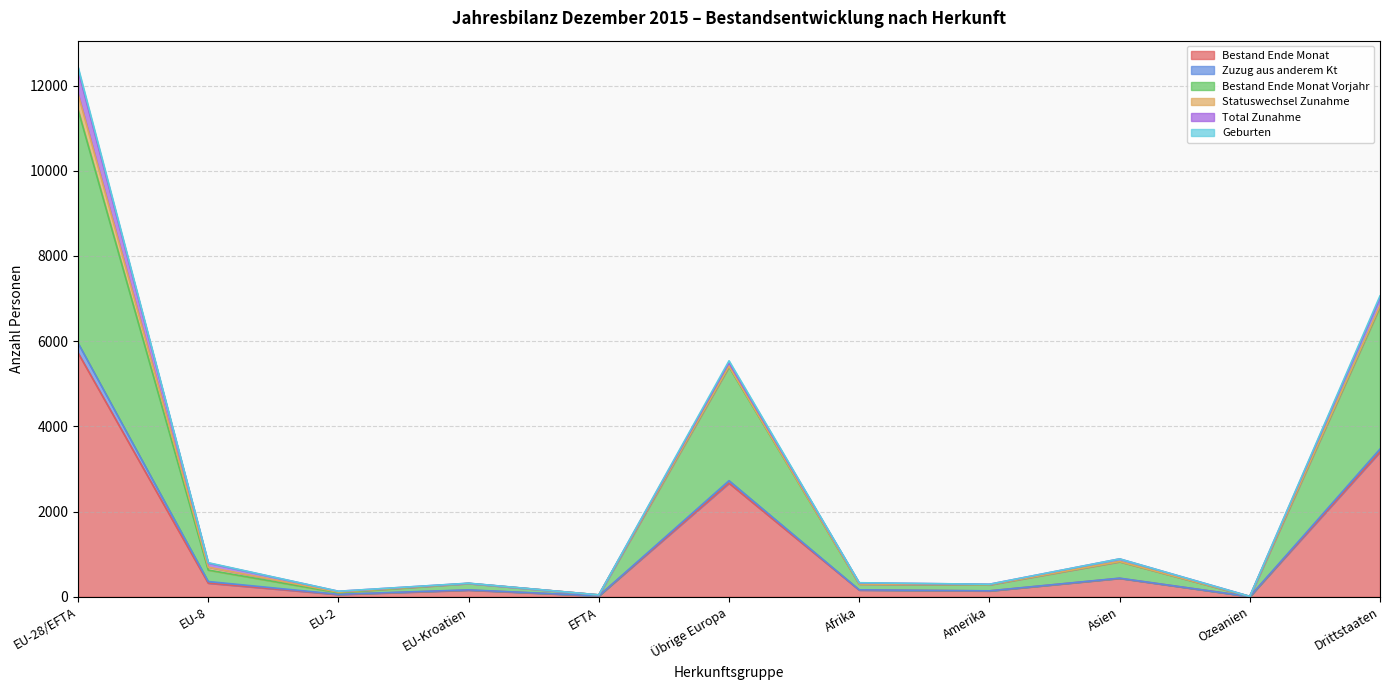

Which category has the highest value in the Bestand Ende Monat series?

EU-28/EFTA